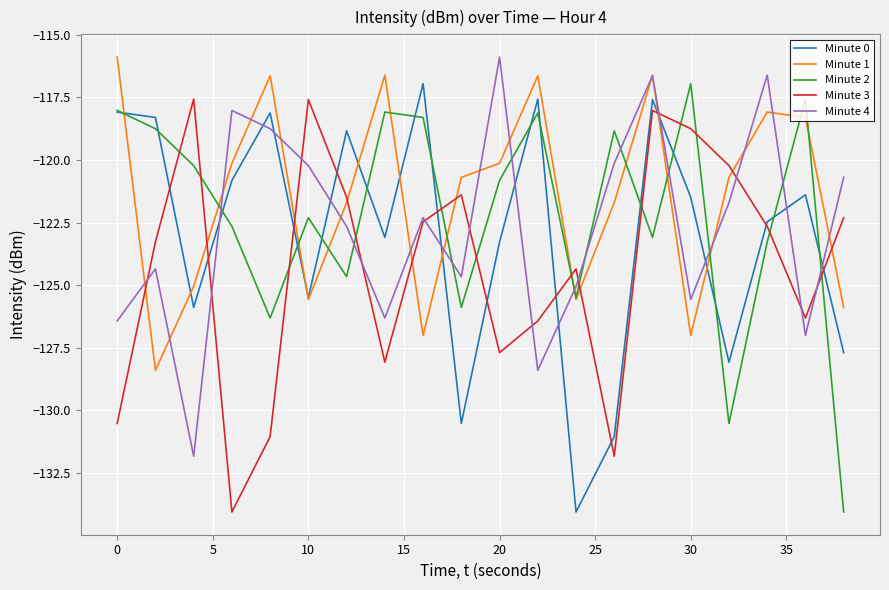

What is the smallest value displayed?

-134.1